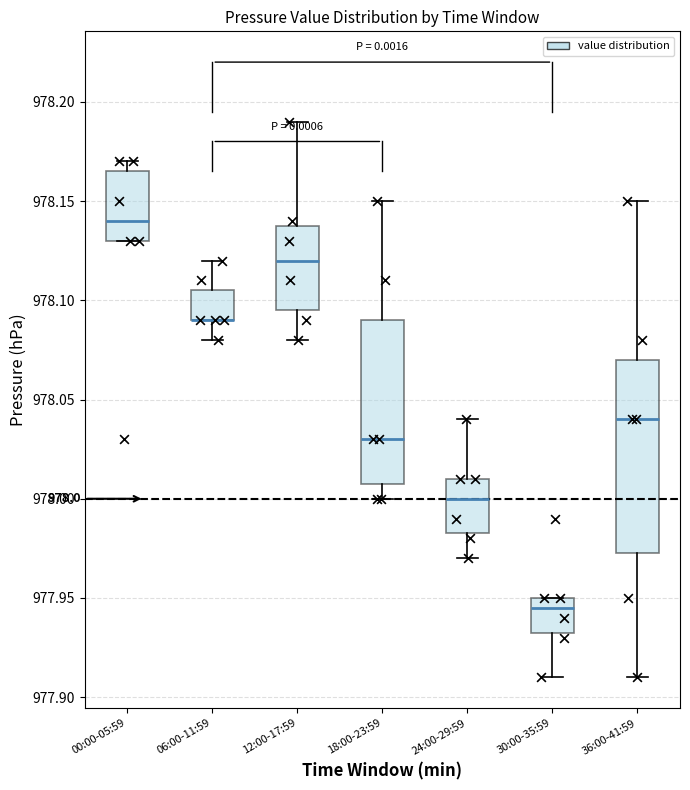

Which box is the tallest, from its lower edge to its upper edge?

36:00-41:59